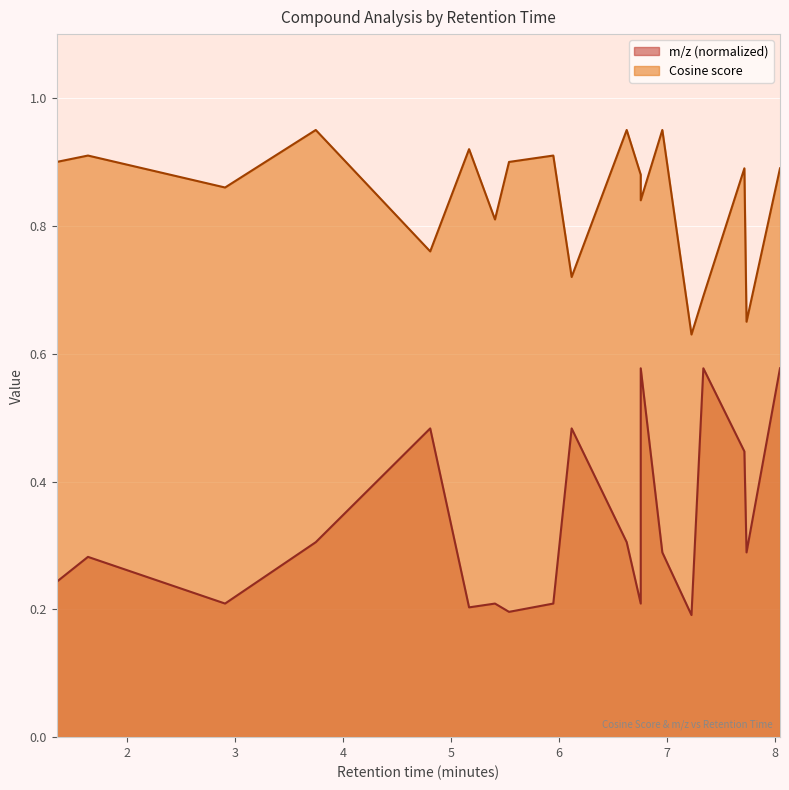

How many distinct data groups are displayed?

2